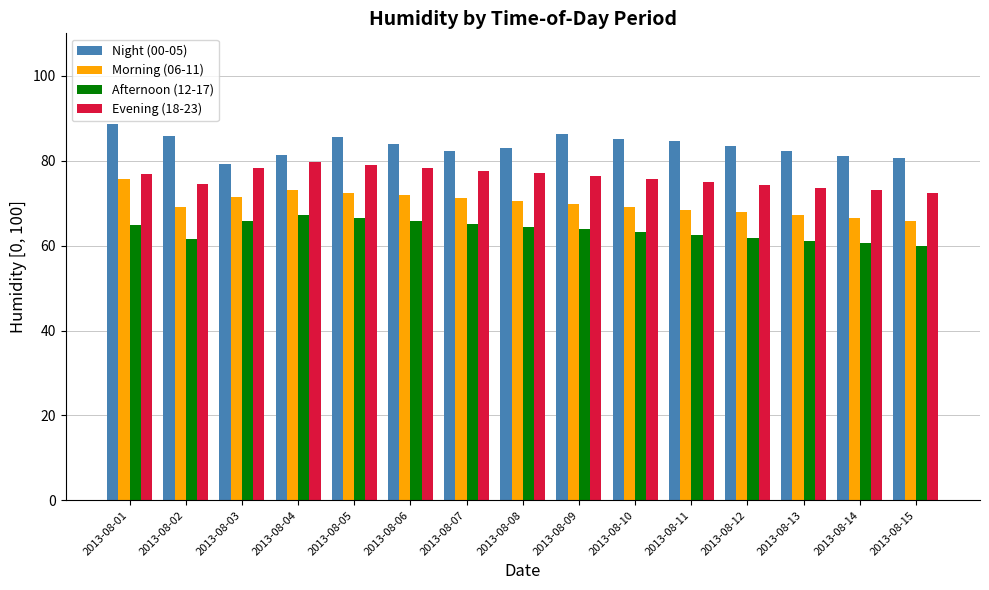

List the series in order of their overall mean, lowest first.

Afternoon (12-17), Morning (06-11), Evening (18-23), Night (00-05)